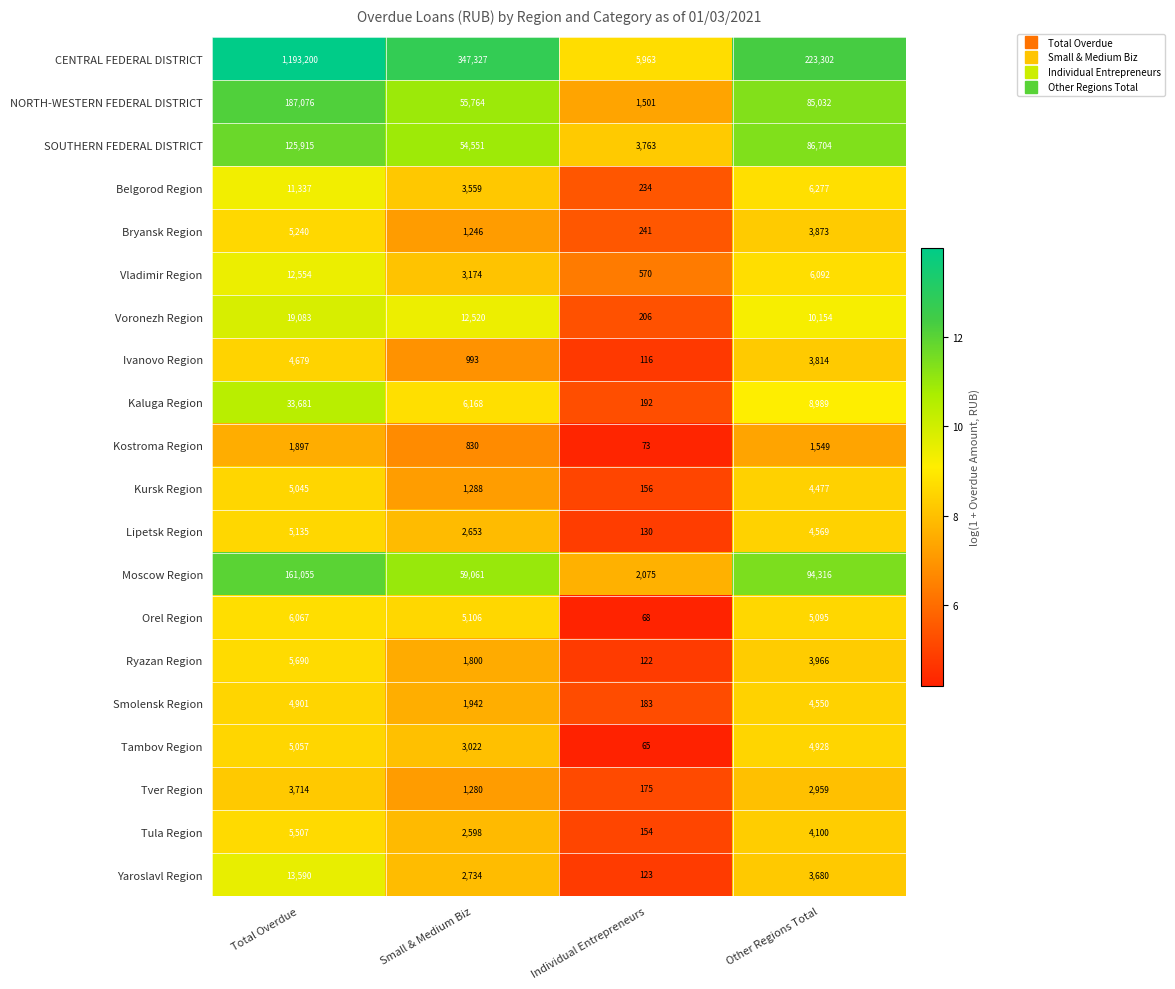

What is the maximum value for SOUTHERN FEDERAL DISTRICT?

125915